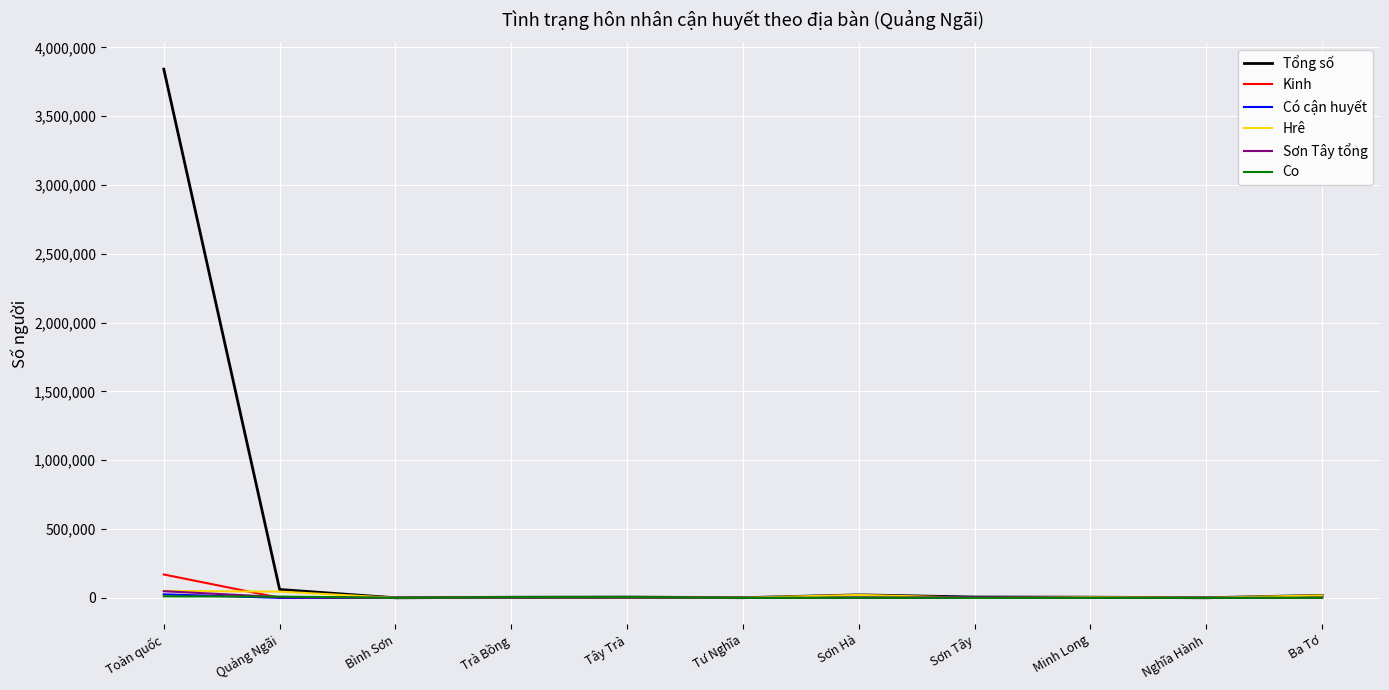

At which label does Tổng số first exceed 5412?

Toàn quốc